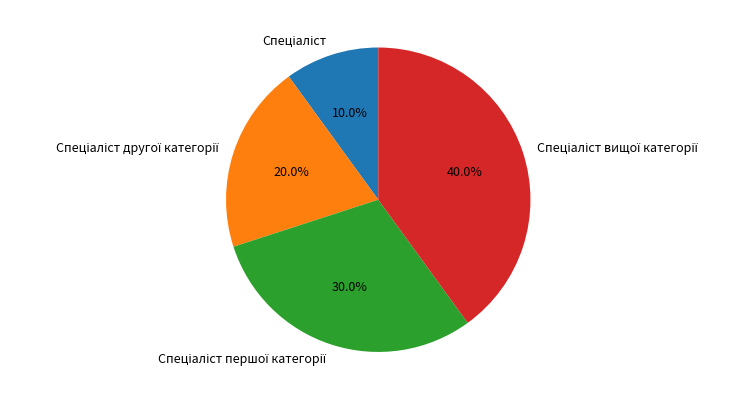

Is there any slice that represents more than half of the pie?

No